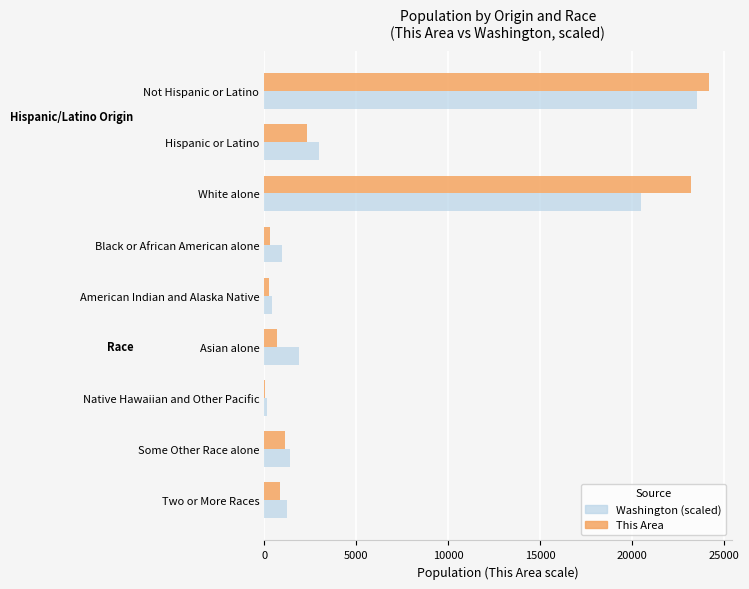

Between Hispanic or Latino and White alone, which series saw the biggest shift?

This Area